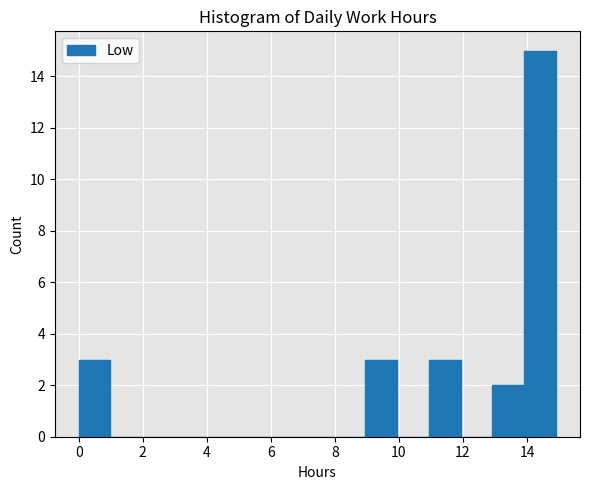

Reading left to right, list every bar in this chart as the range it spans on the x-axis followed by its height. Neither the bar edges nor the heights are printed on the chart, so give them approximately, as read against the axes.

0 to 1: 3
1 to 2: 0
2 to 3: 0
3 to 4: 0
4 to 5: 0
5 to 6: 0
6 to 7: 0
7 to 8: 0
8 to 9: 0
9 to 10: 3
10 to 11: 0
11 to 12: 3
12 to 13: 0
13 to 14: 2
14 to 15: 15